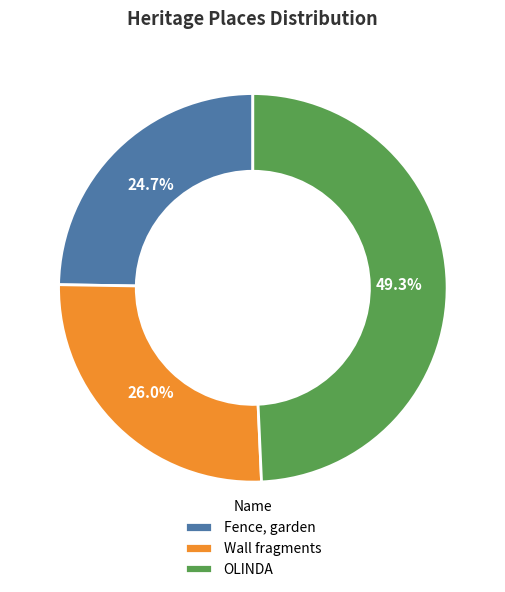

How many segments does this pie chart have?

3